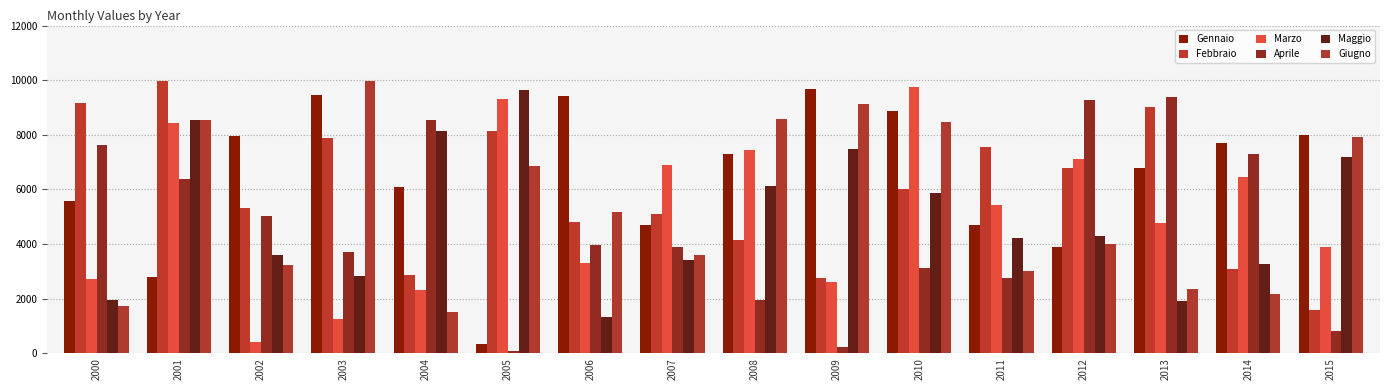

What is the value of the Marzo bar at the 10th from the left?

2594.2